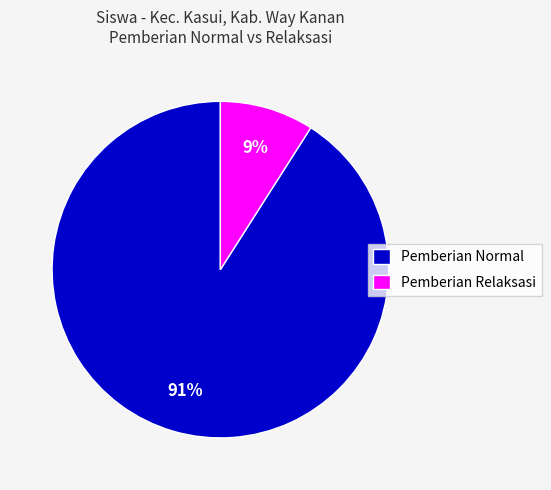

To the nearest percent, what is the combined percentage of Pemberian Normal and Pemberian Relaksasi?

100%